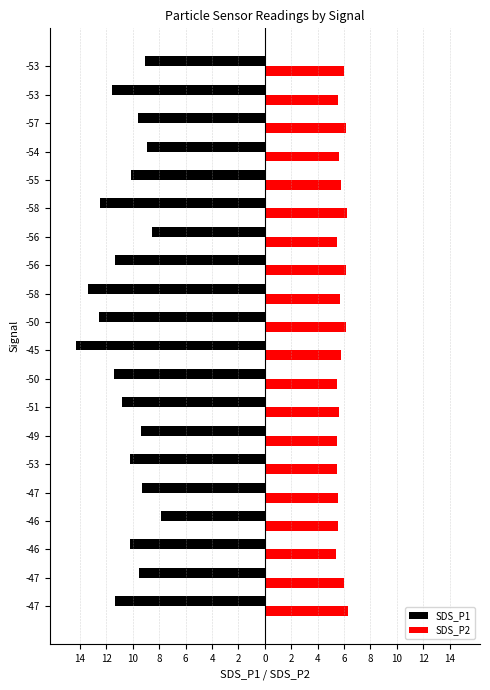

What is the average value of the SDS_P2 series?

5.8